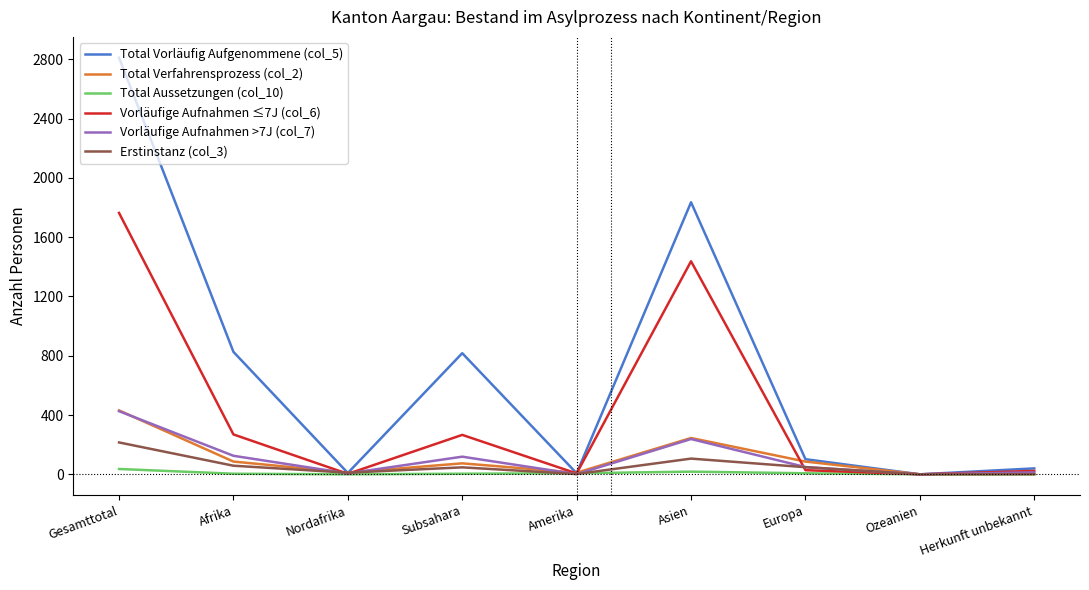

Which label corresponds to the largest value in the chart?

Gesamttotal